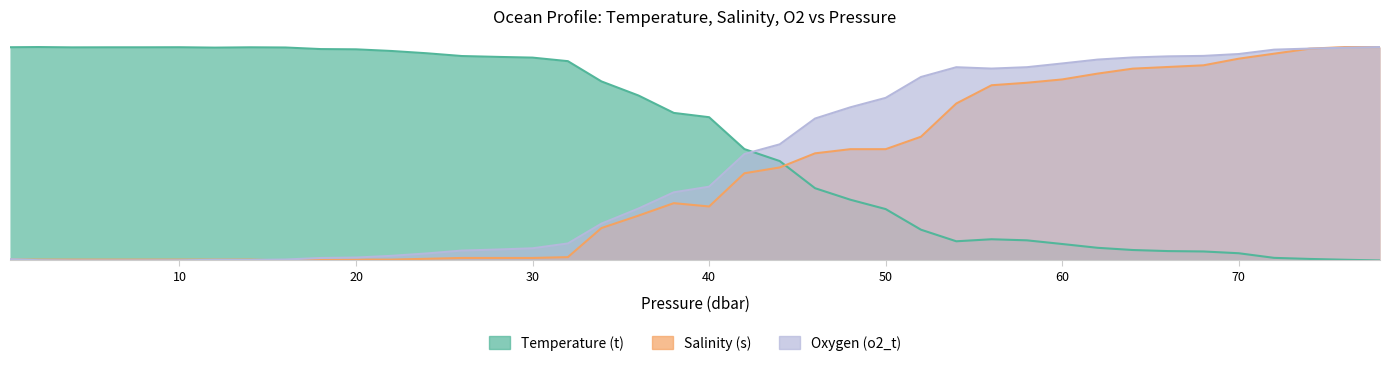

How many data points does each series have?

40